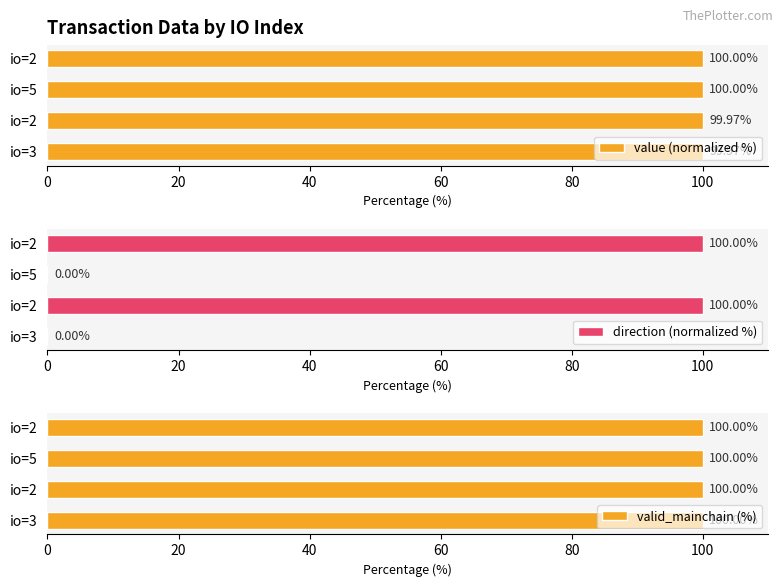

Which series has the largest total across all categories?

value (normalized %)